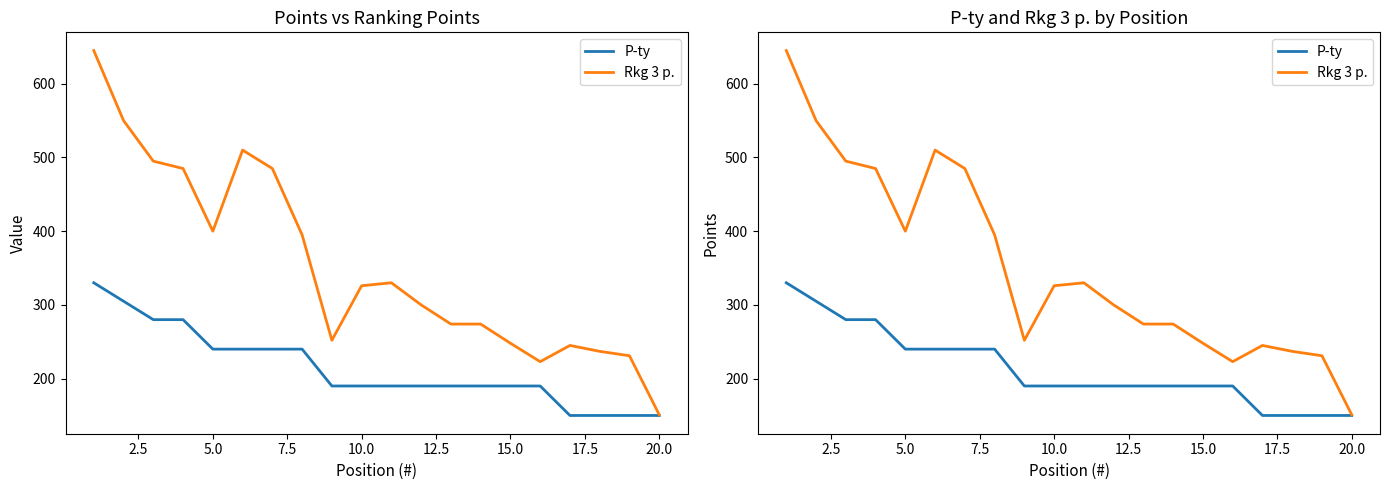

True or false: Rkg 3 p. and P-ty cross at least once.

False